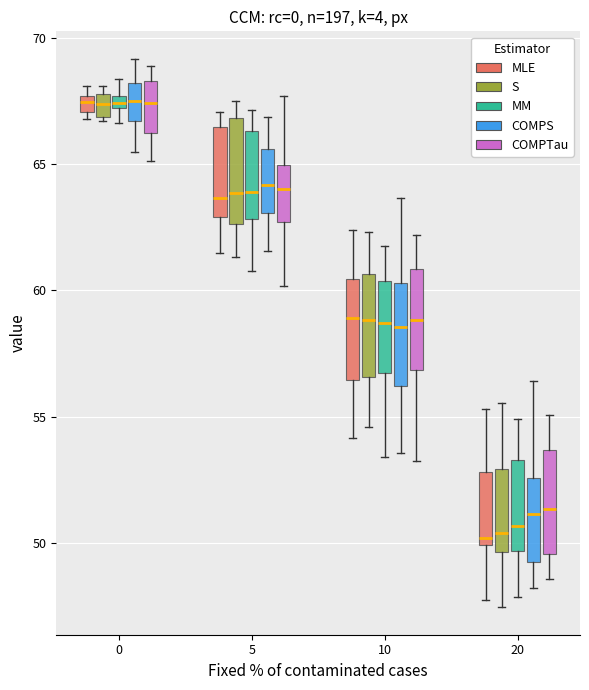

Where is the lower edge of the box for 0 (COMPS) on the y-axis? The values are not printed on the chart, so give them approximately, as read against the axis.

66.5